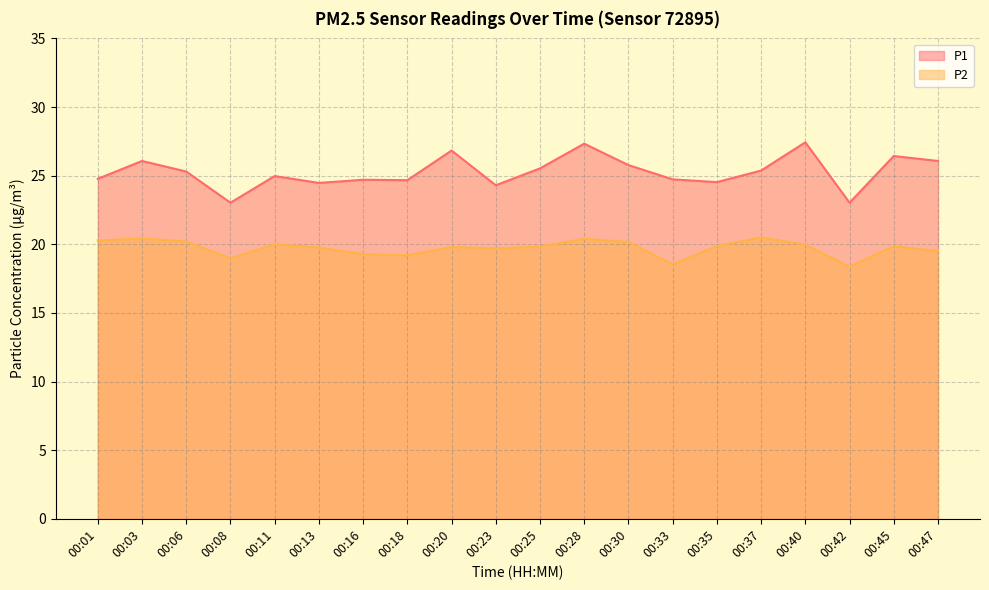

How many lines are shown in the chart?

2